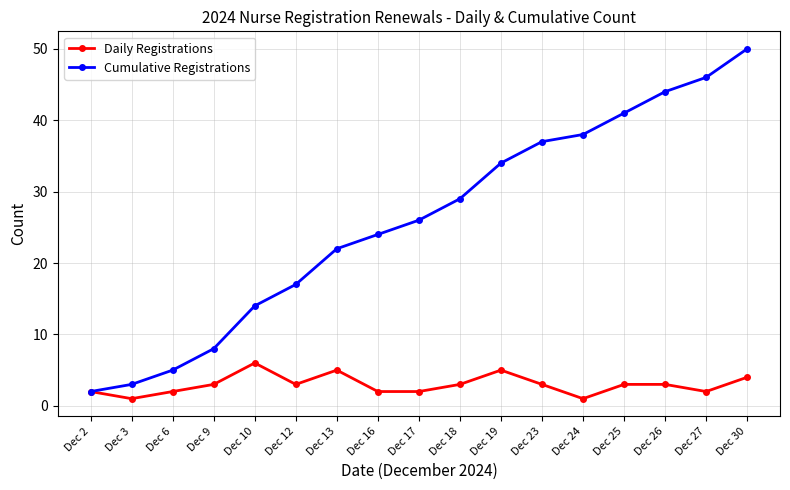

What is the spread (max minus min) of values at Dec 24?

37